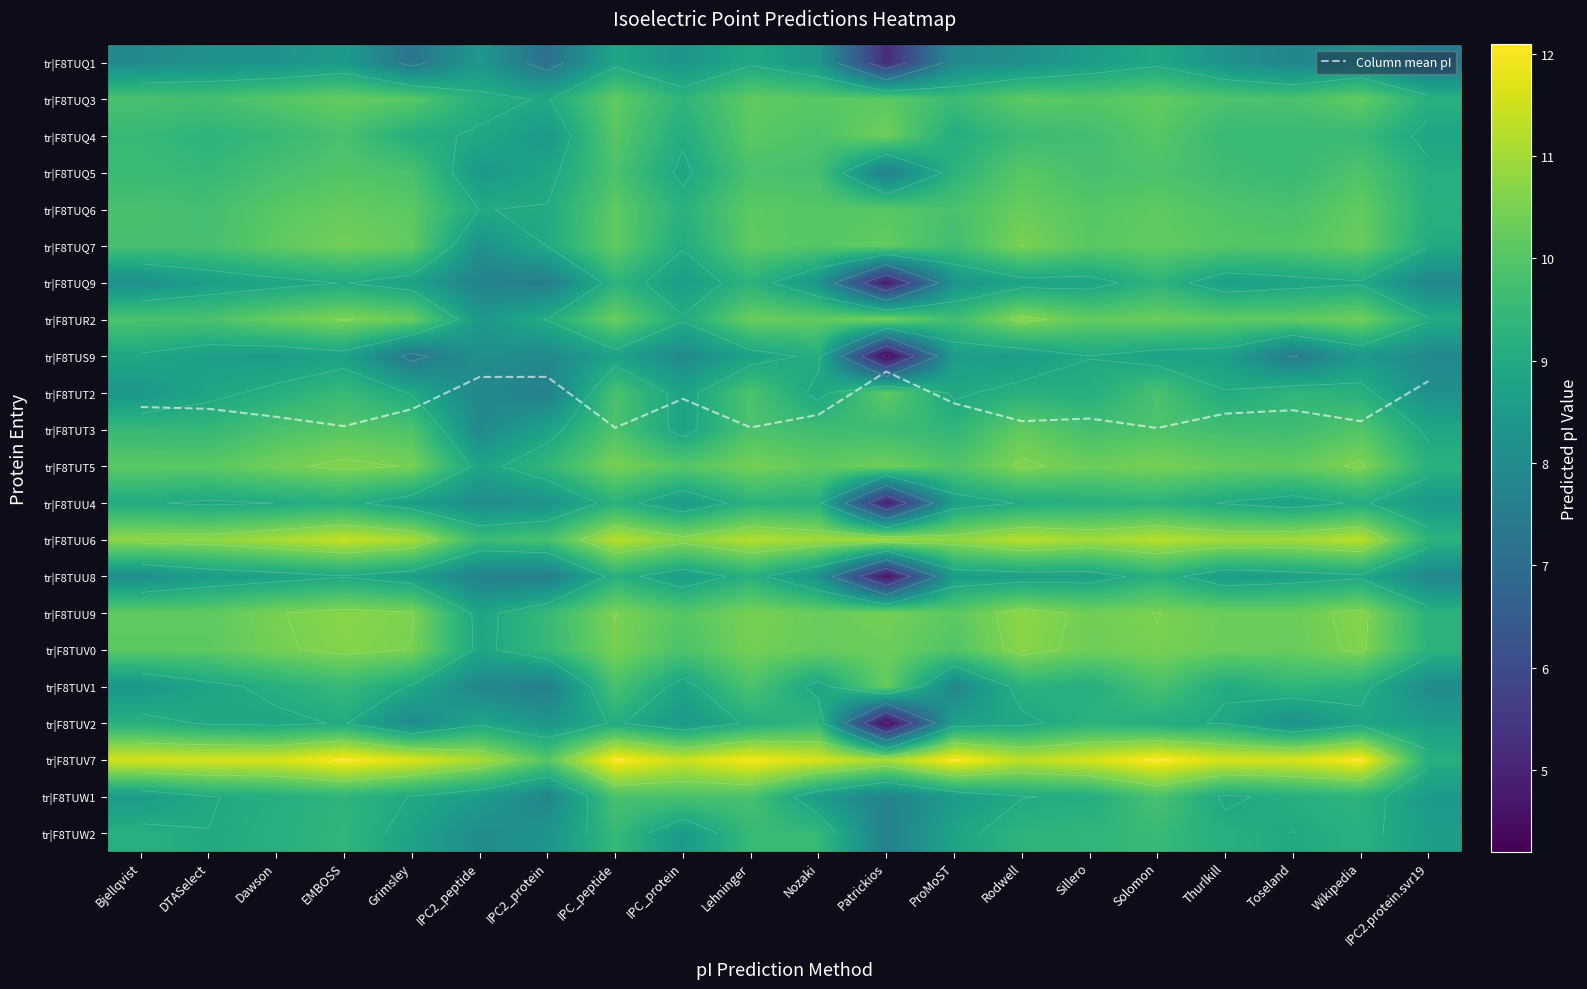

What is the spread (max minus min) of values at IPC_protein?

3.5